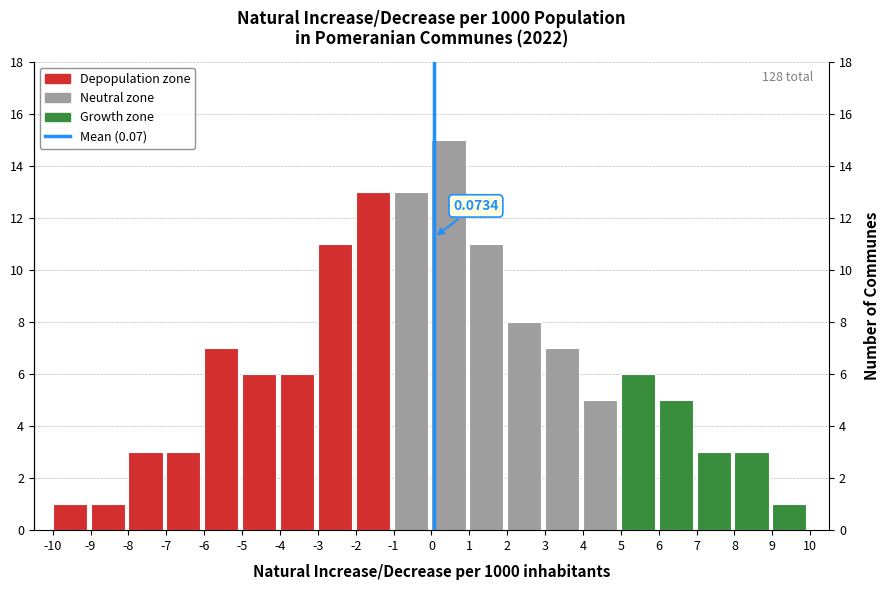

Which range on the x-axis has the tallest bar?

0 to 1